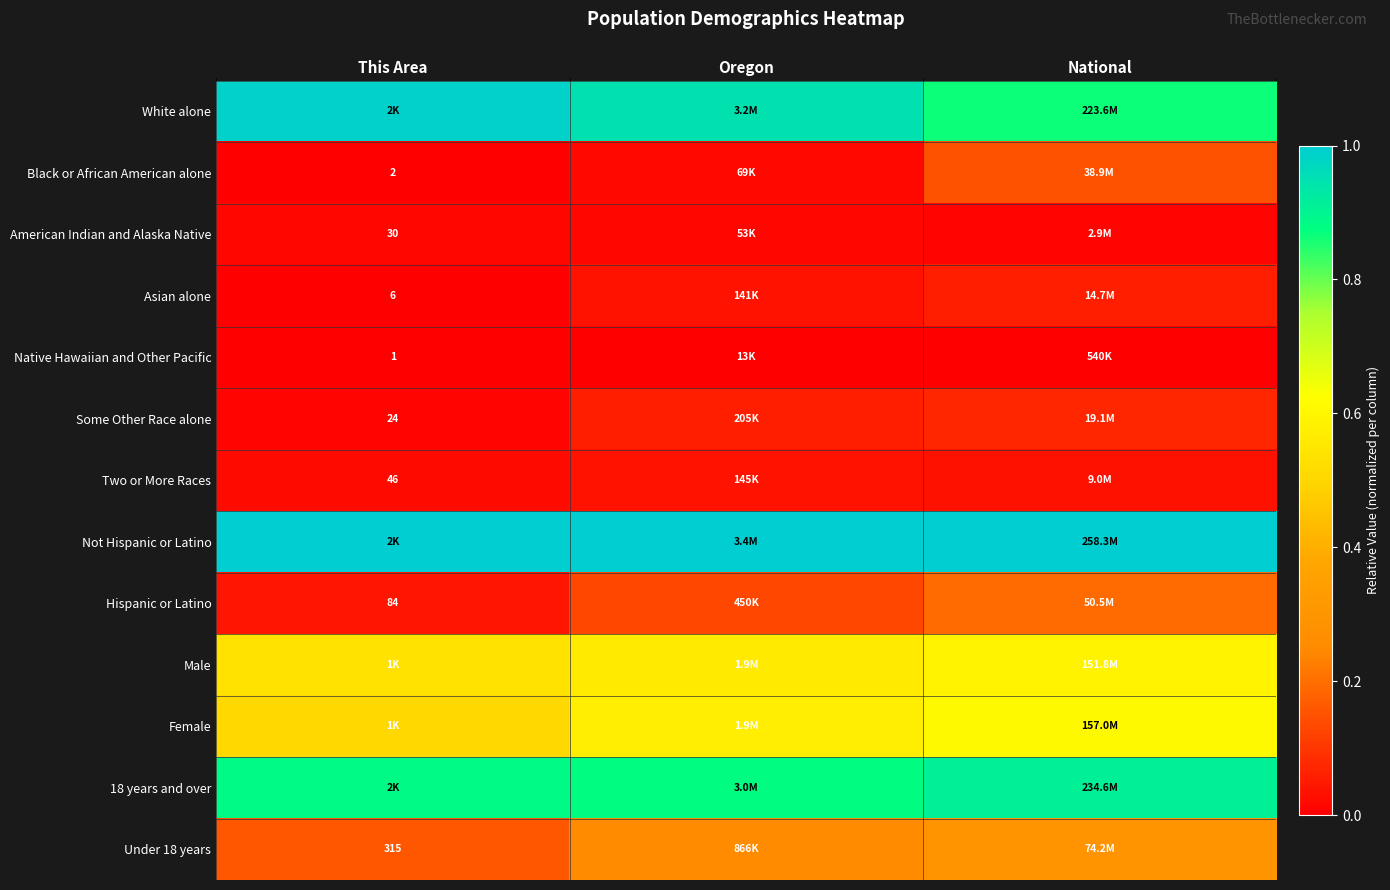

What is the difference between the highest and lowest values at Oregon?

1.0